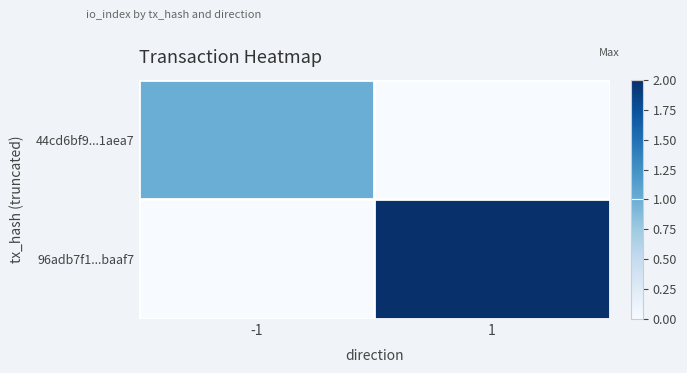

What is the spread (max minus min) of values at 1?

2